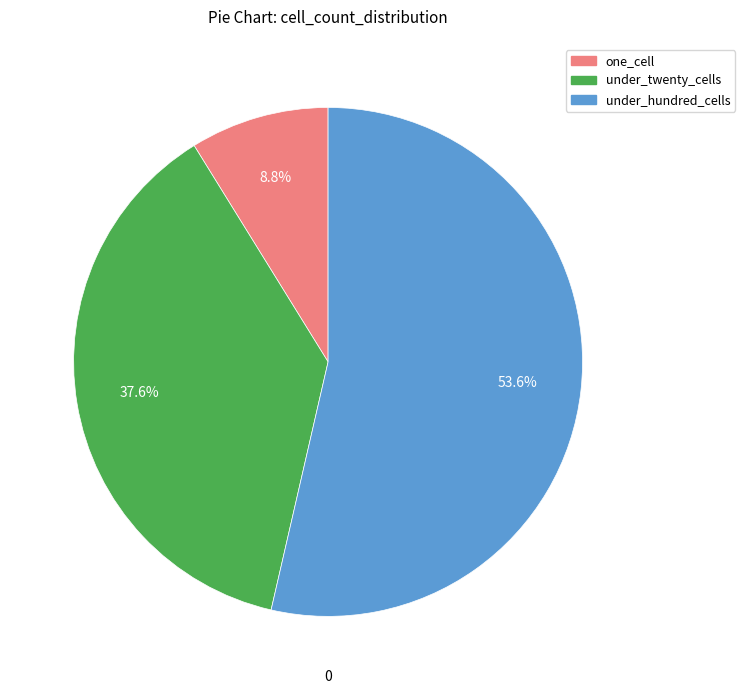

Is there any slice that represents more than half of the pie?

Yes